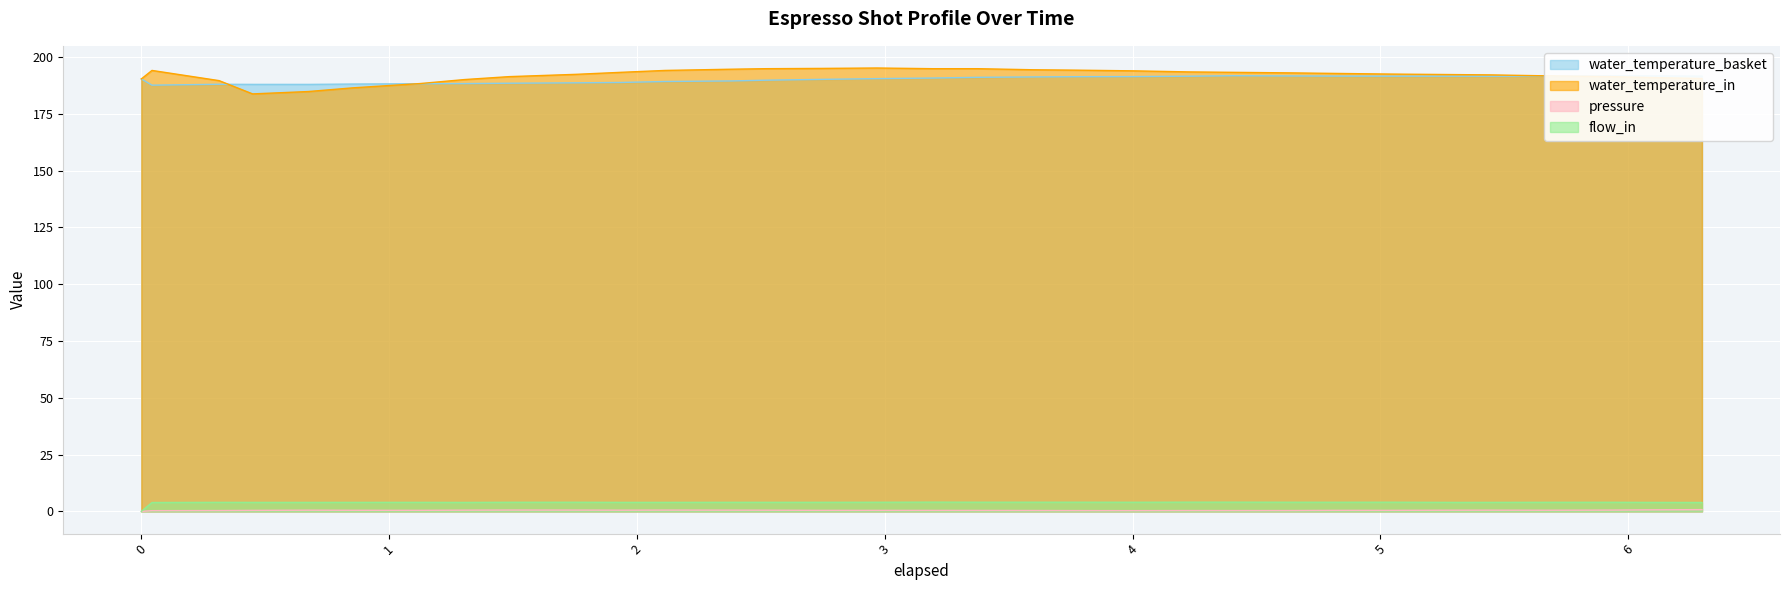

What is the label of the 12th point from the left?

2.114